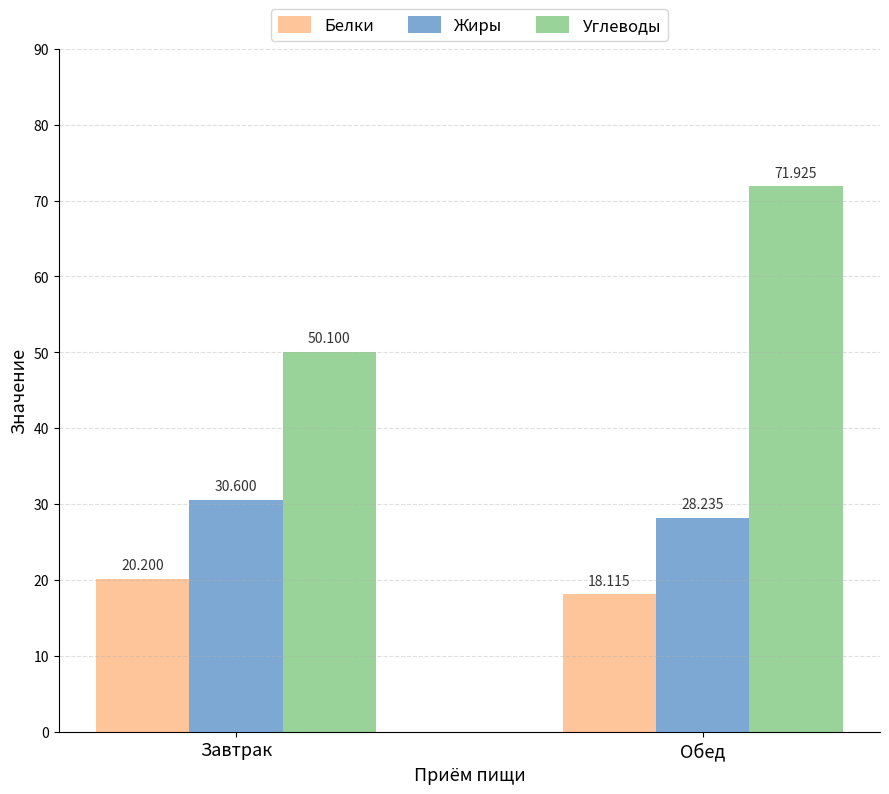

What is the minimum value shown in the chart?

18.1